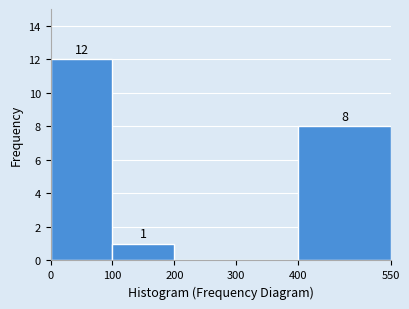

Over which range of the x-axis is the bar tallest?

0 to 100